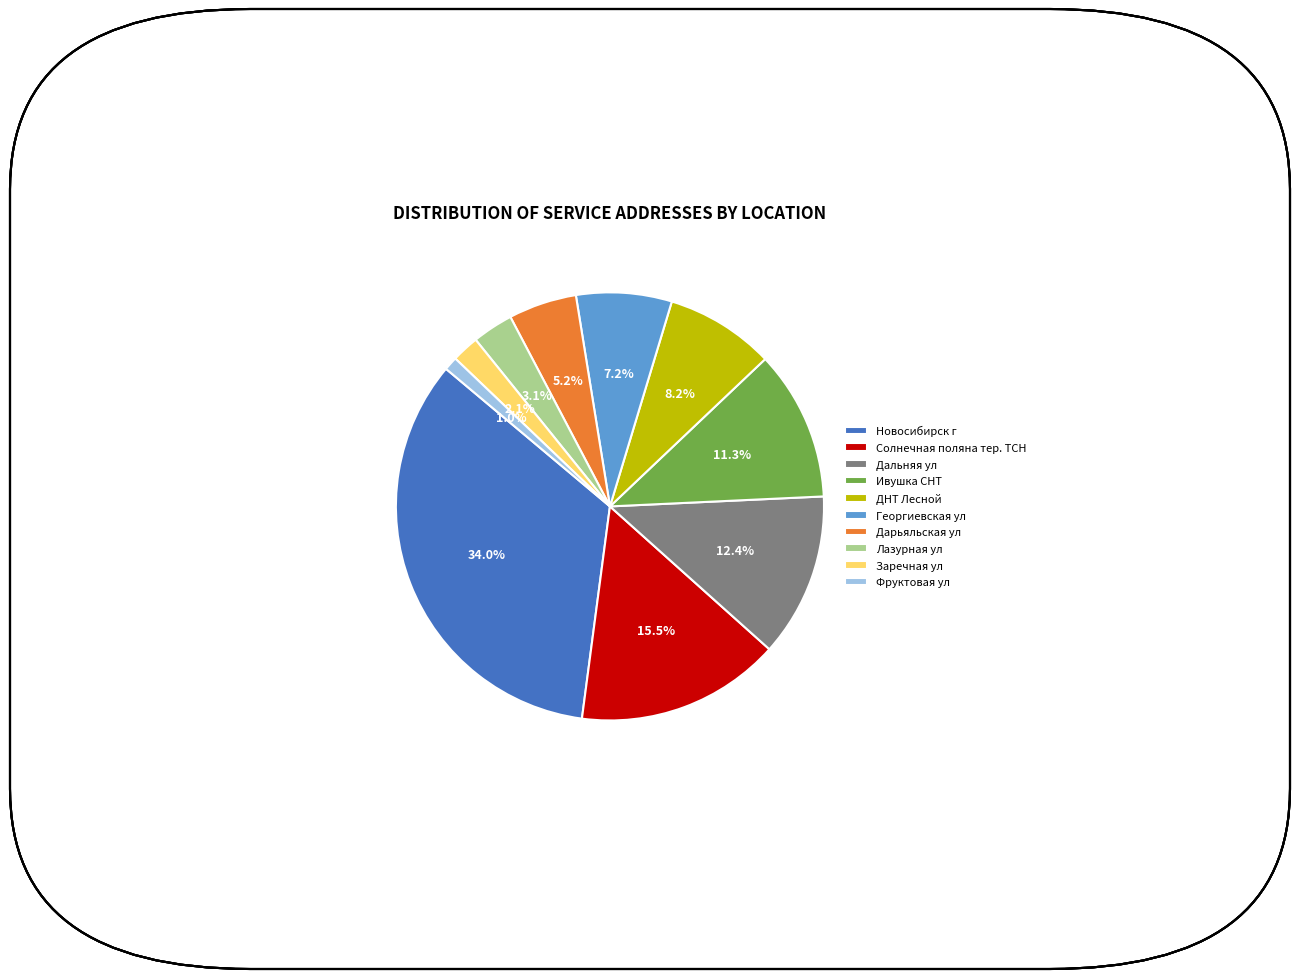

What percentage is the Лазурная ул slice, to the nearest percent?

3%